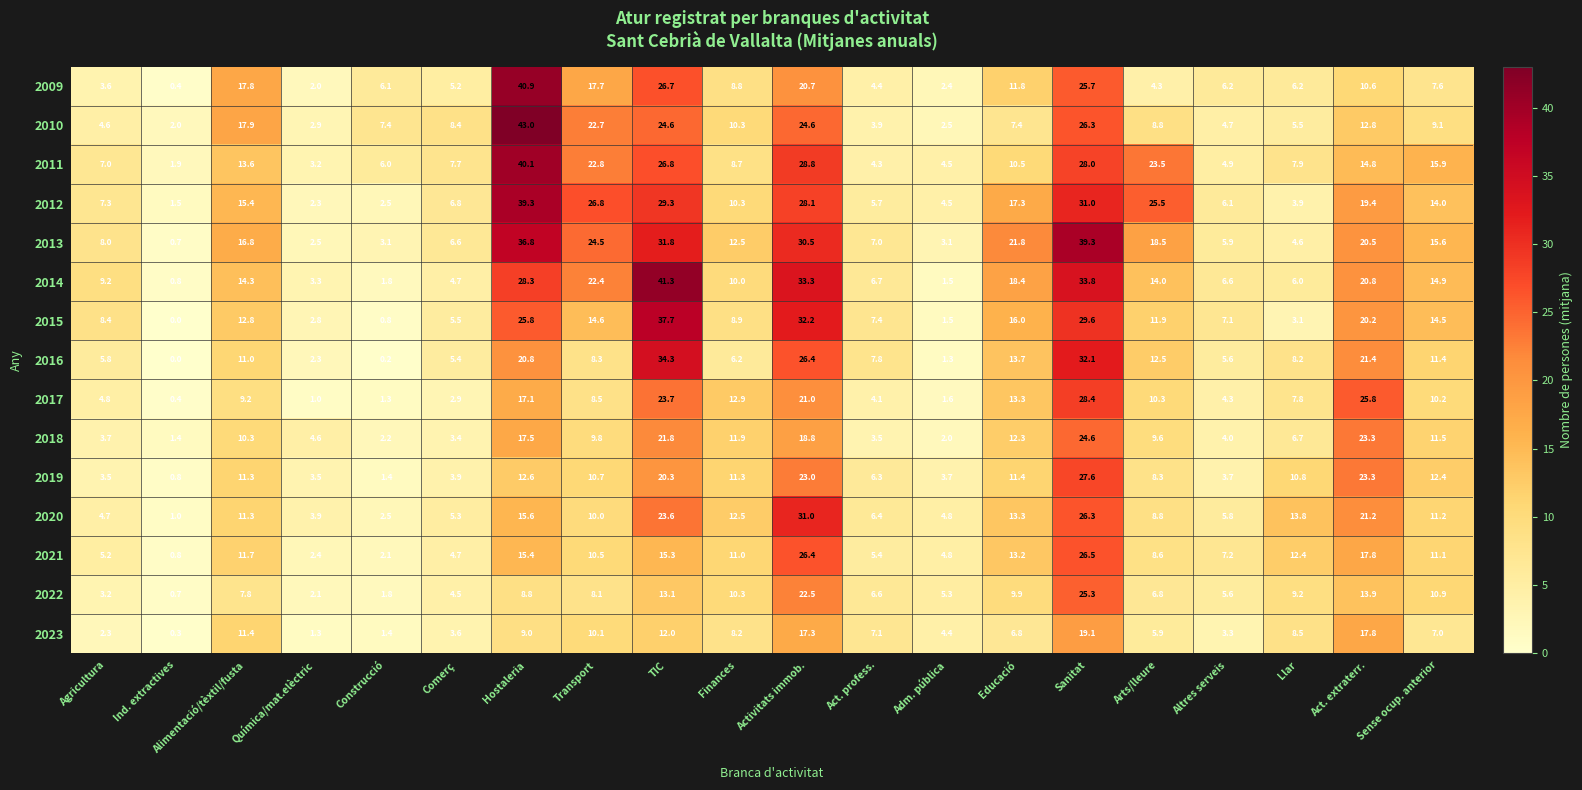

Which category has the highest value across all series?

Hostaleria